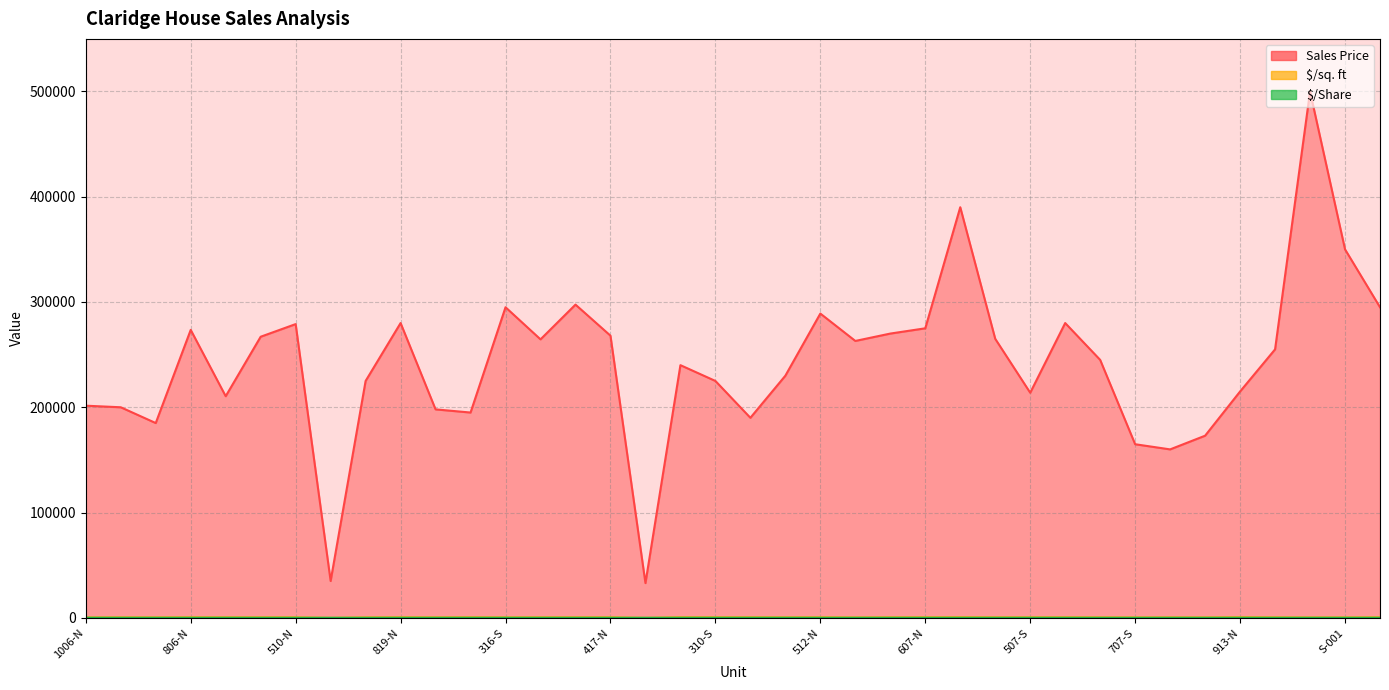

How many data points in $/sq. ft are above 477?

19